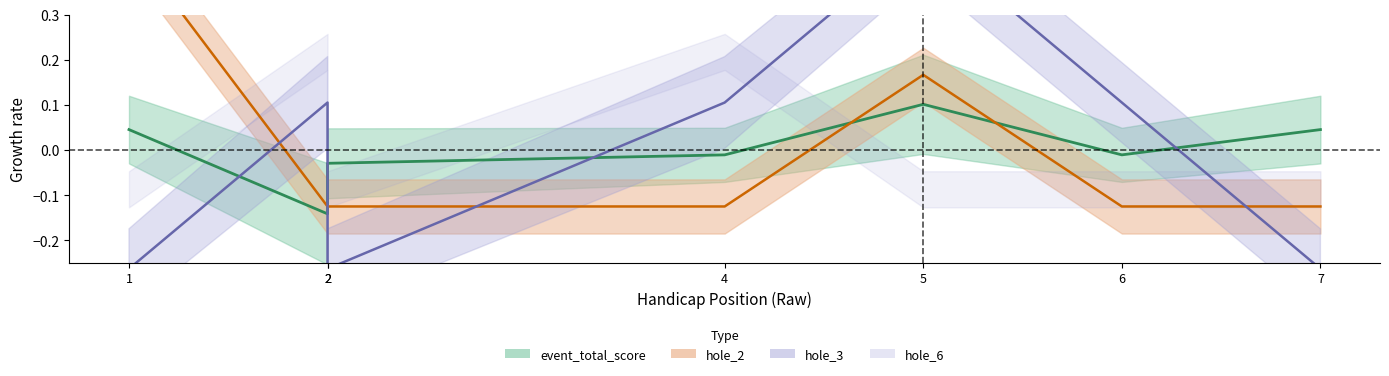

Rank the categories by value from highest to lowest.

5, 1, 7, 4, 6, 2, 2